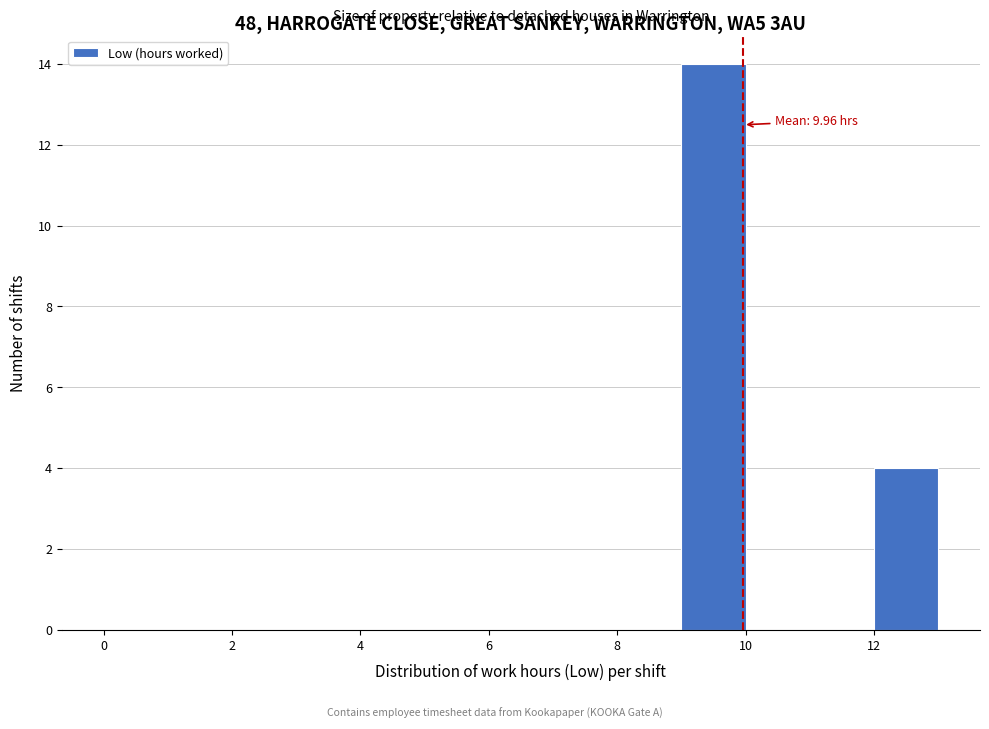

Over which range of the x-axis is the bar tallest?

9 to 10